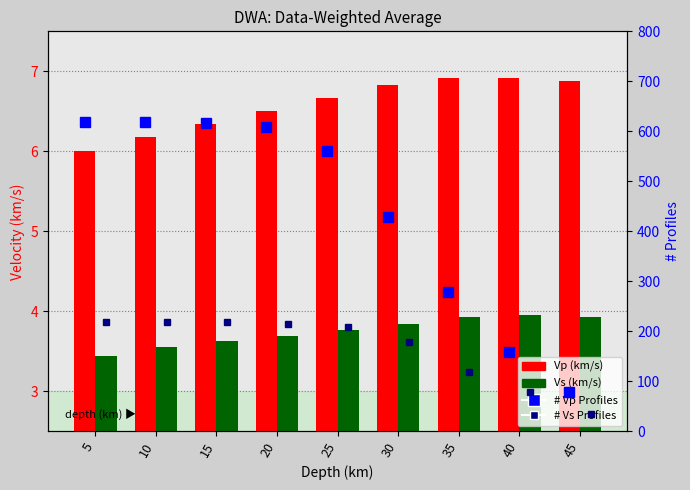

What is the total value across all series at 35?

407.8